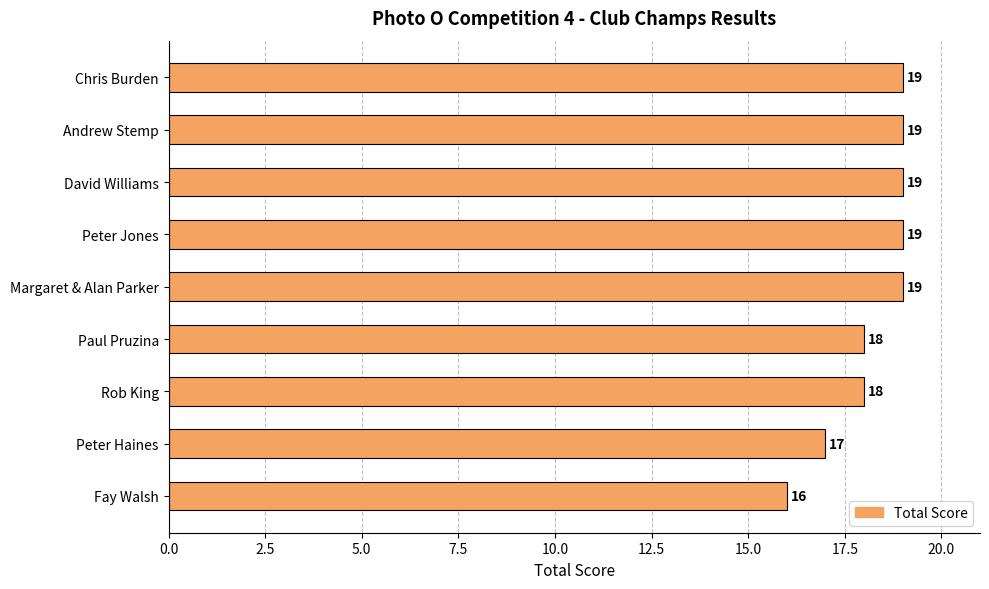

The chart shows a value of 32 at Paul Pruzina. True or false?

False